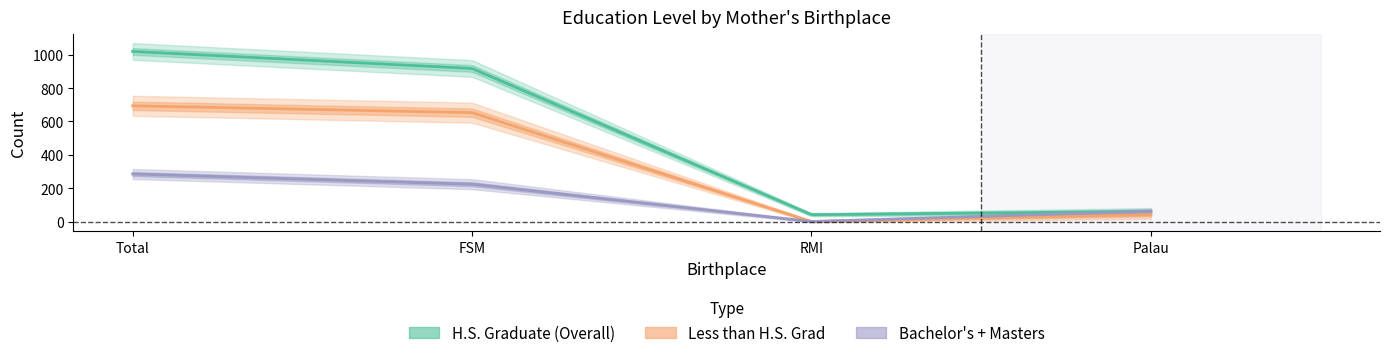

At which label does Less than H.S. Grad (Overall) reach its peak?

Total